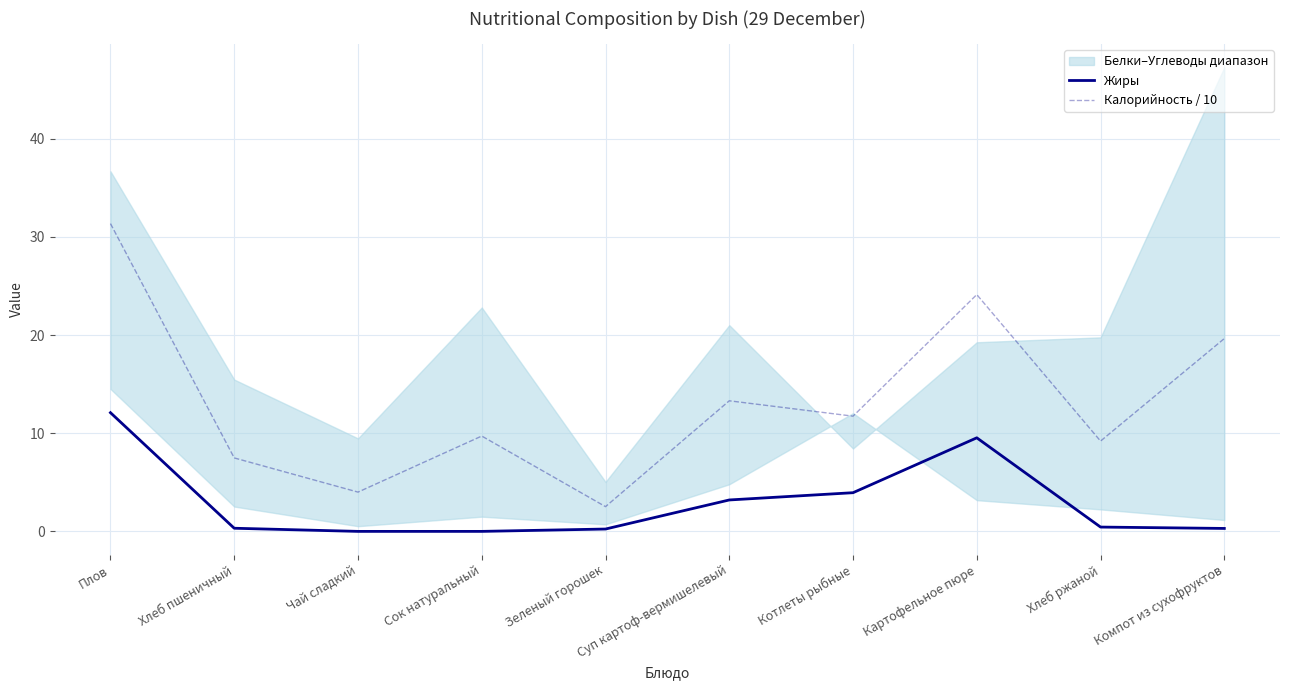

List the series in order of their peak value, highest first.

Калорийность / 10, Жиры